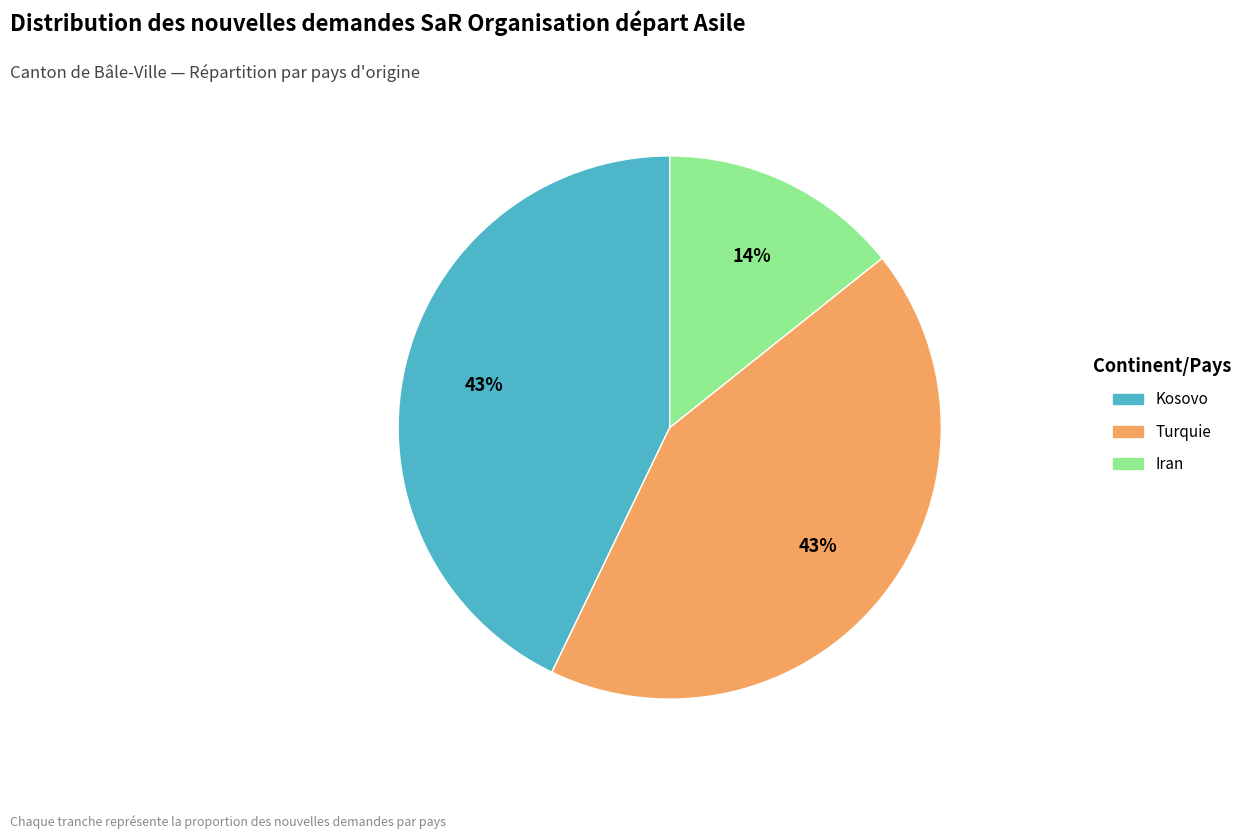

Is the sum of Kosovo and Iran greater than half?

Yes